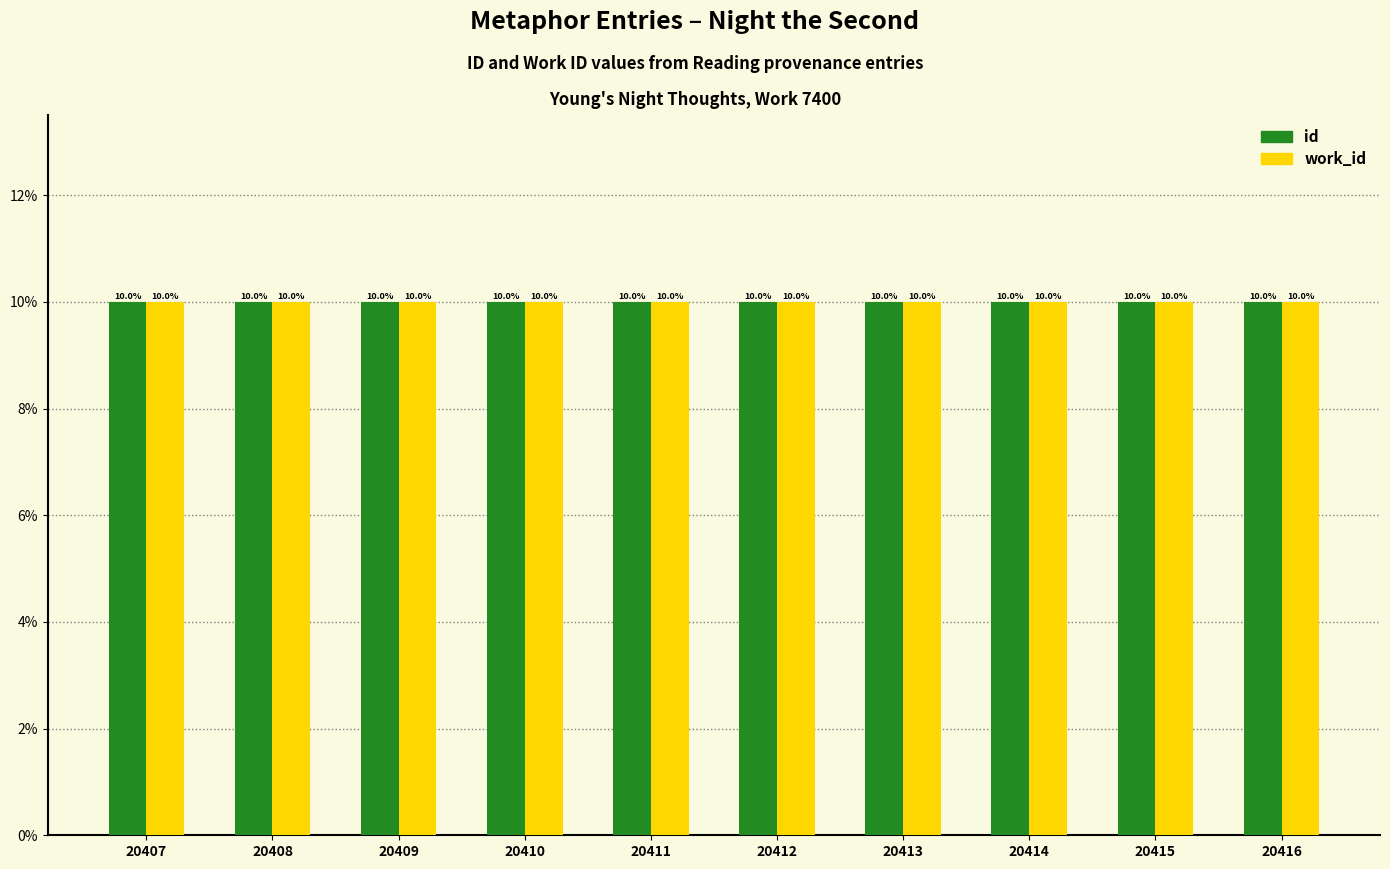

At which label is id closest to 10?

20411